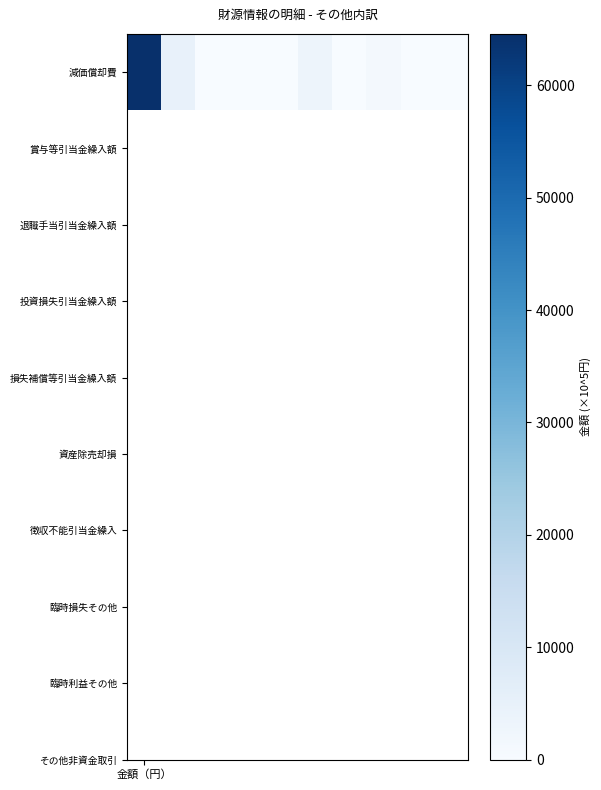

True or false: the data shows 4687.0 at 1.

True